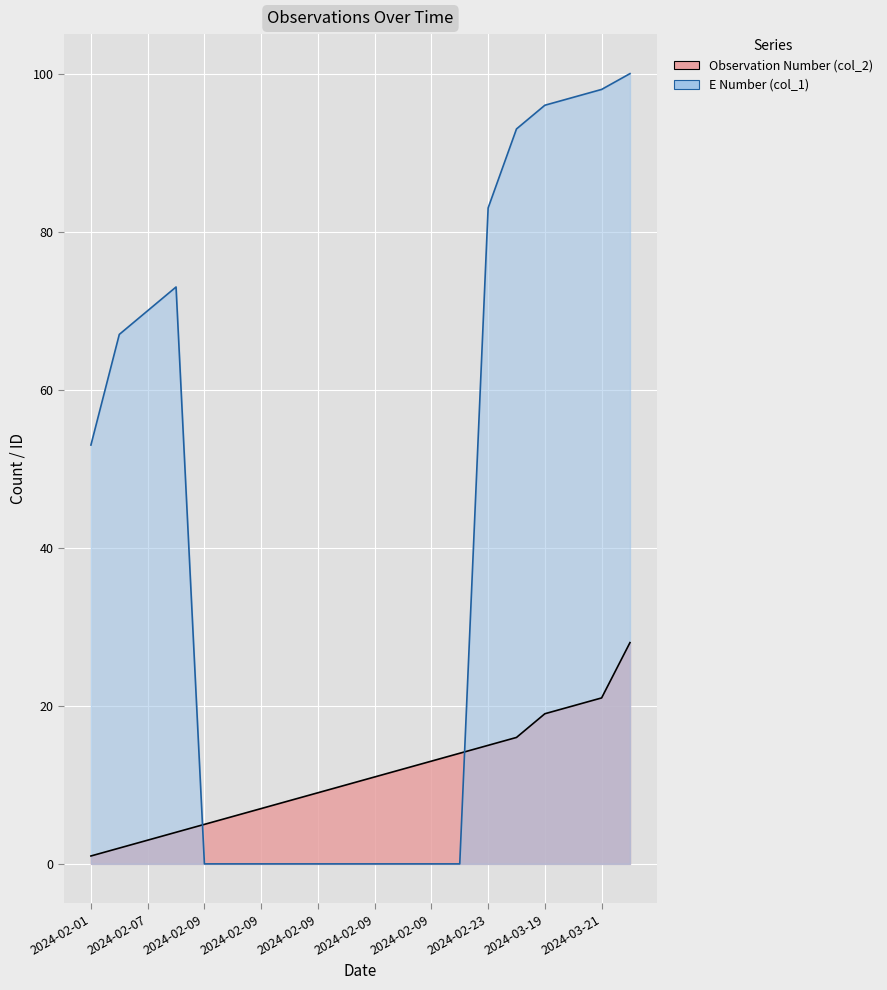

At which label does E Number (col_1) reach its minimum?

2024-02-09